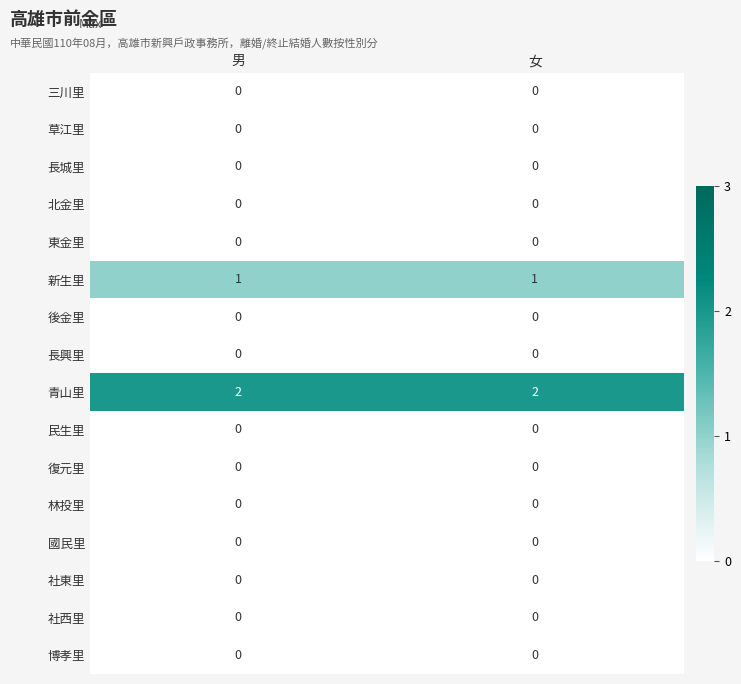

The 新生里 series shows 1 at 男. True or false?

True